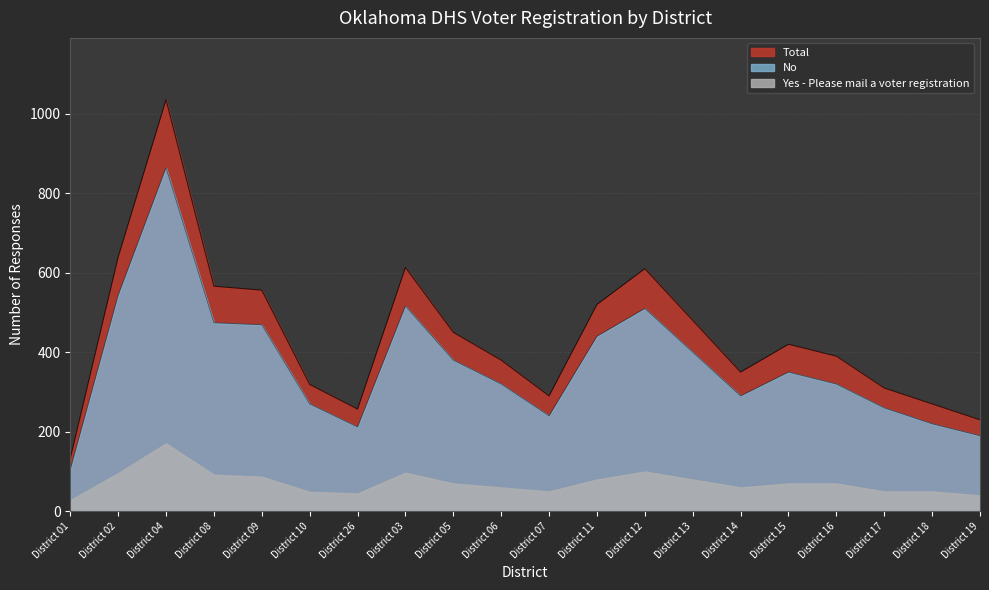

What is the average value of the No series?

369